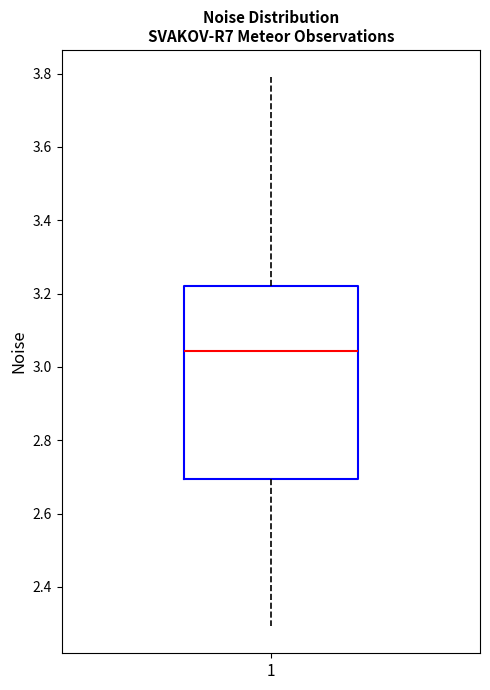

Where does the upper whisker of the box at x = 1 end on the y-axis? The values are not printed on the chart, so give them approximately, as read against the axis.

3.78